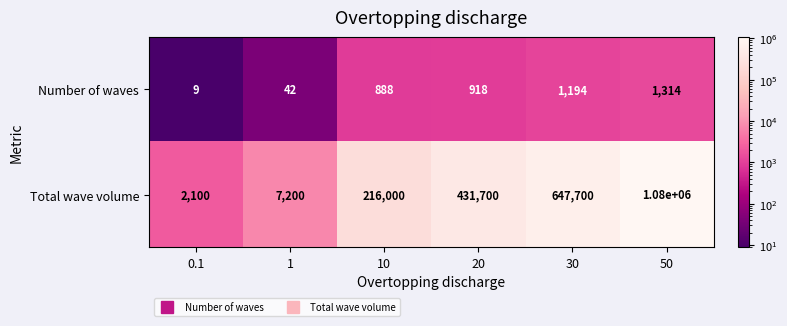

At which category does the chart reach its peak across all series?

50